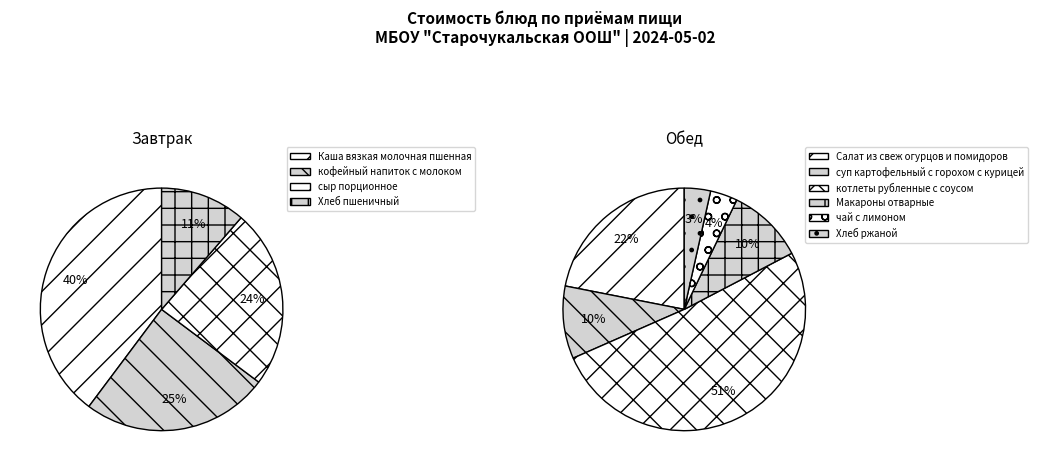

Which has a higher value, Салат из свеж огурцов и помидоров or котлеты рубленные с соусом?

котлеты рубленные с соусом